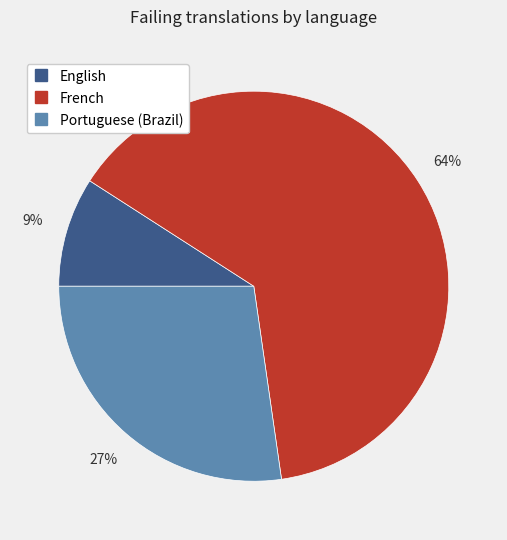

Is there a majority slice in this chart?

Yes